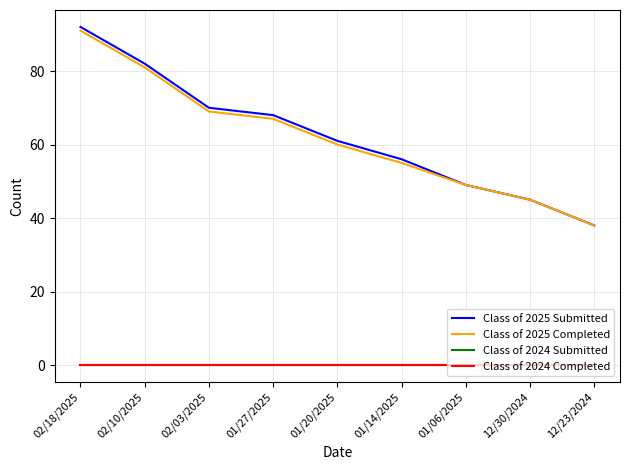

What position from the right is 12/23/2024?

1